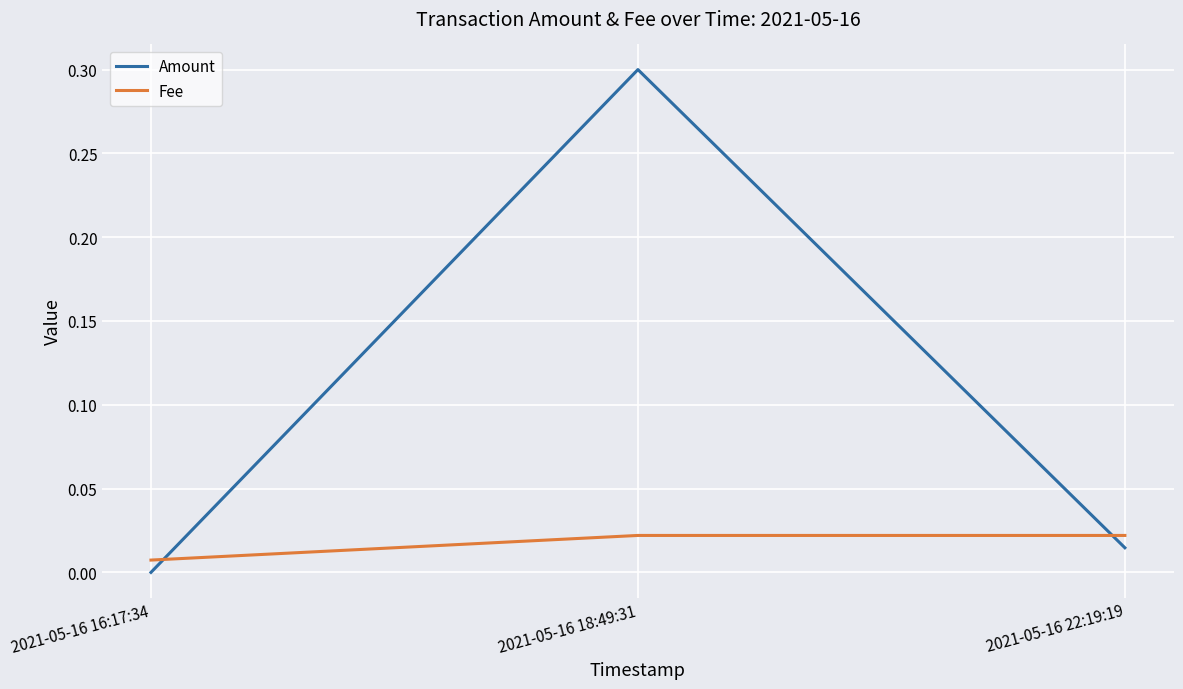

At which label is Amount closest to 0?

2021-05-16 16:17:34